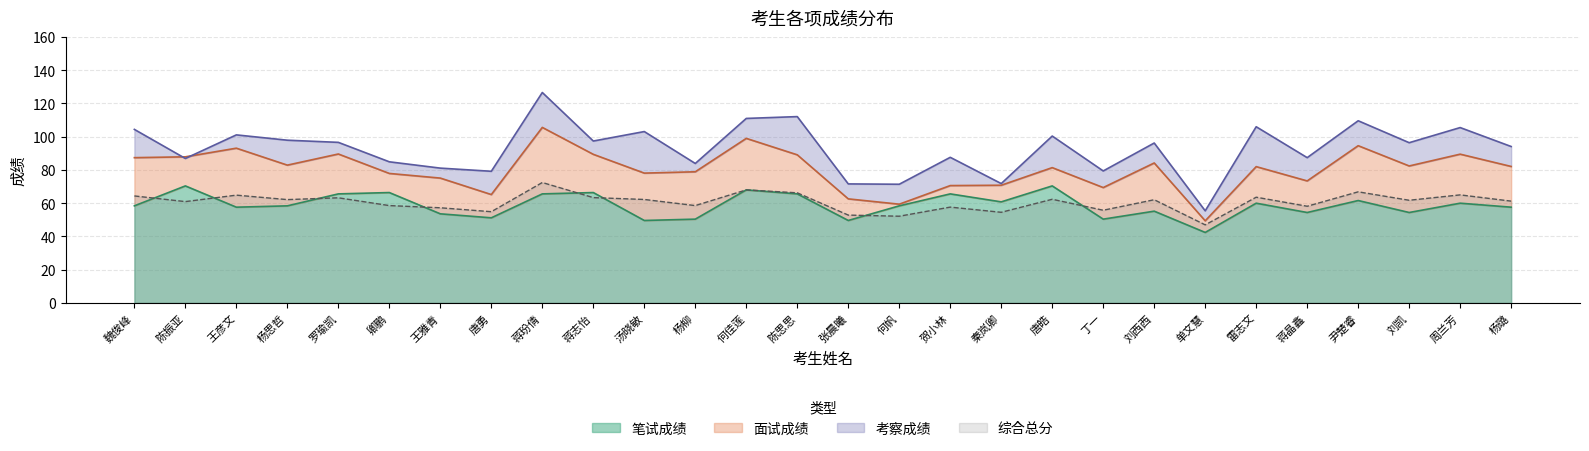

Is it true that 综合总分 equals 62.2 at 汤晓敏?

True